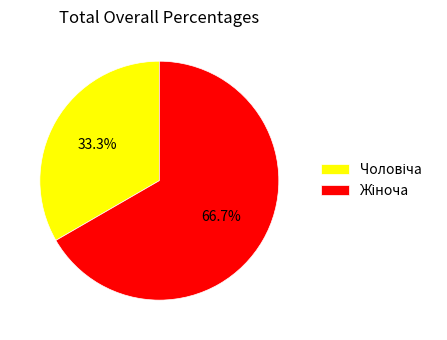

Does any single category account for the majority?

Yes